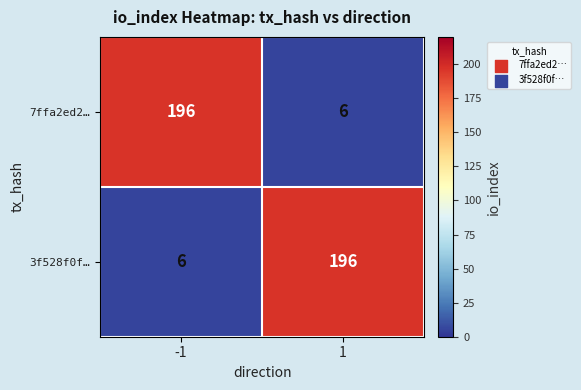

Reading left to right, extract all data points from this chart.

7ffa2ed2…: -1=196	1=6
3f528f0f…: -1=6	1=196